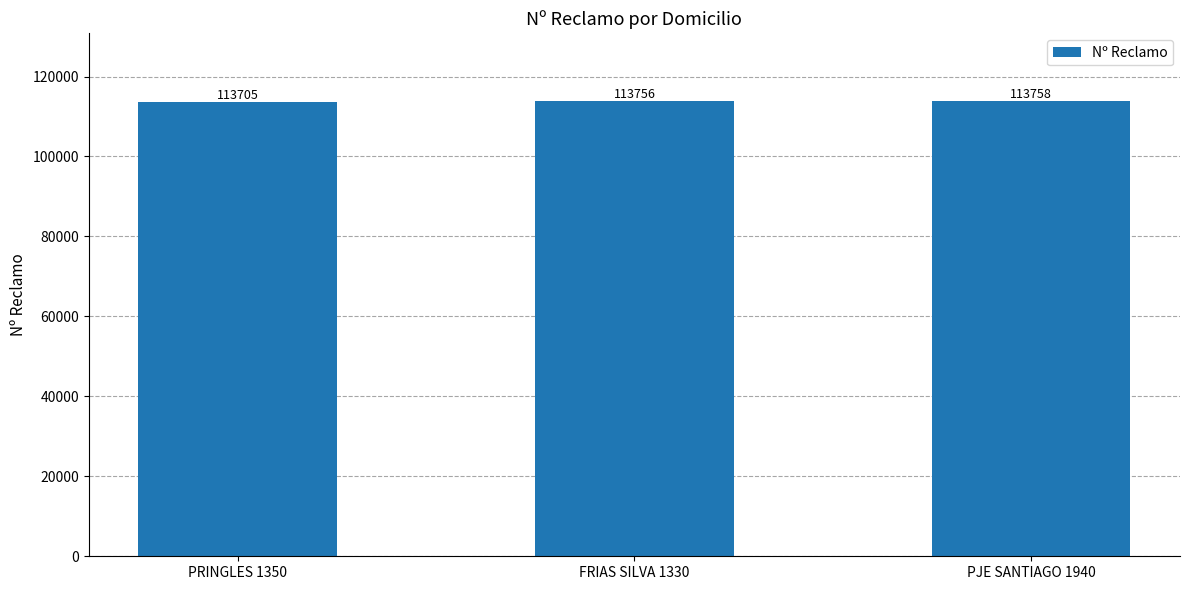

What position from the right is PRINGLES 1350?

3